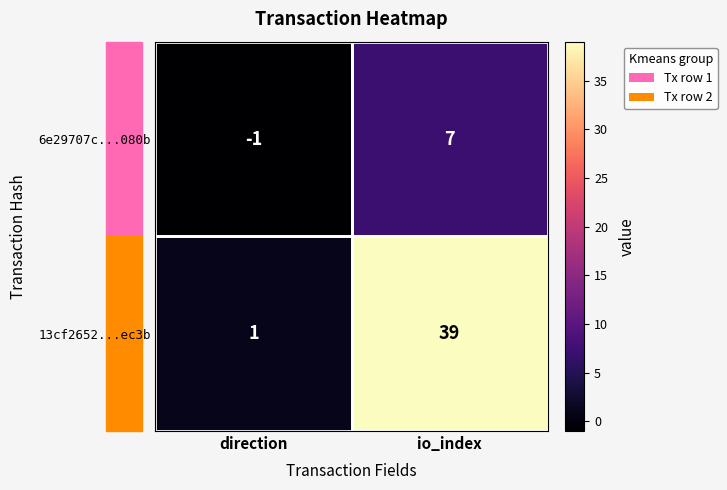

How many values in 6e29707c...080b are below zero?

1